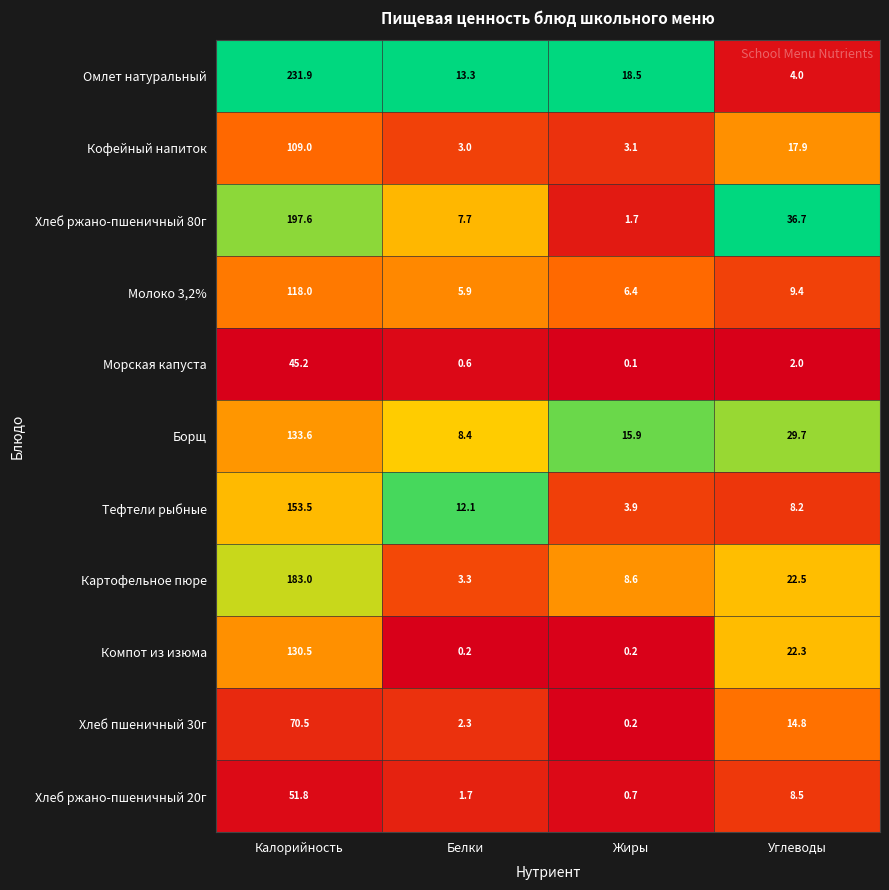

At how many categories does at least one series exceed 0?

4